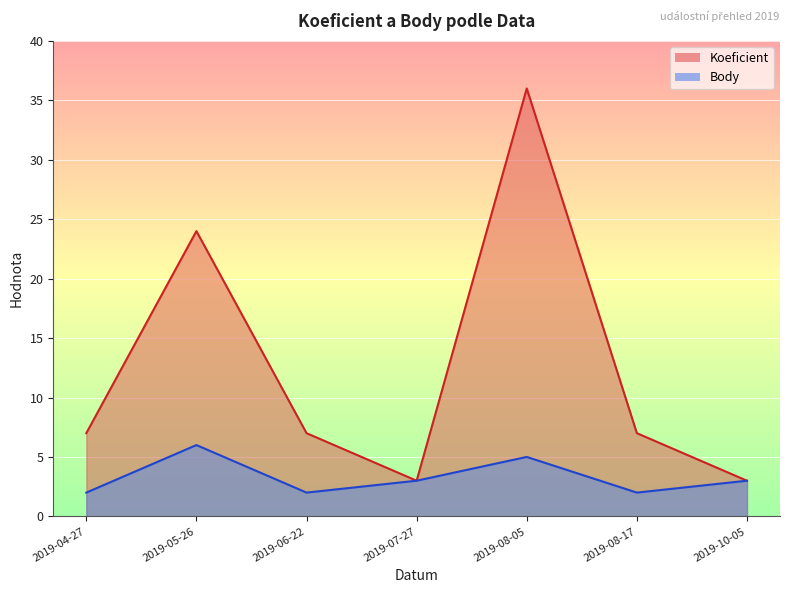

How many interior local peaks does the Body series have?

2